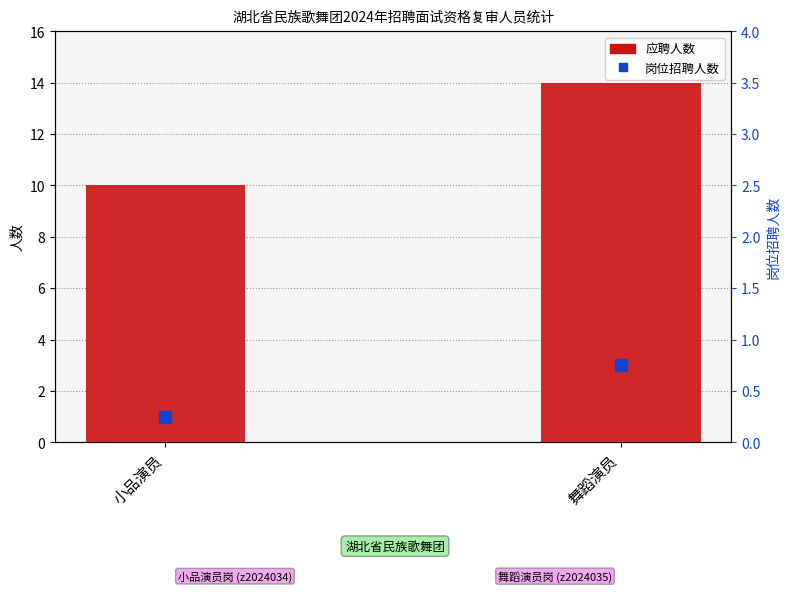

What is the total value across all series at 舞蹈演员?

17